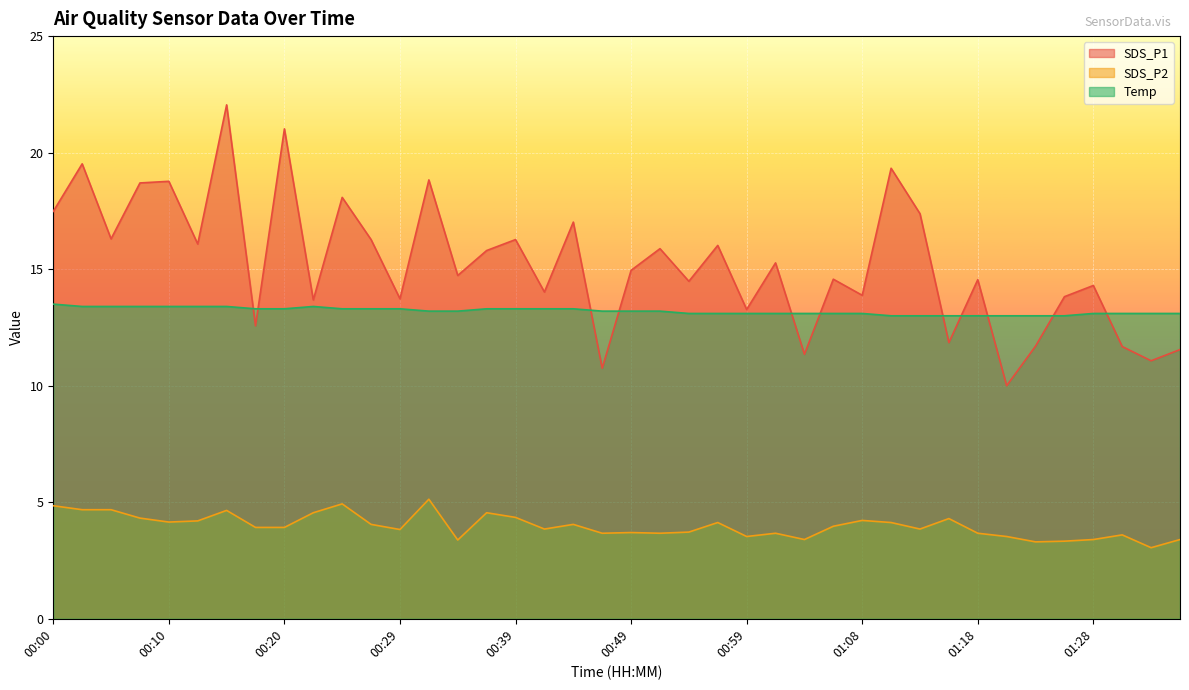

What are all the series names shown in the legend?

SDS_P1, SDS_P2, Temp